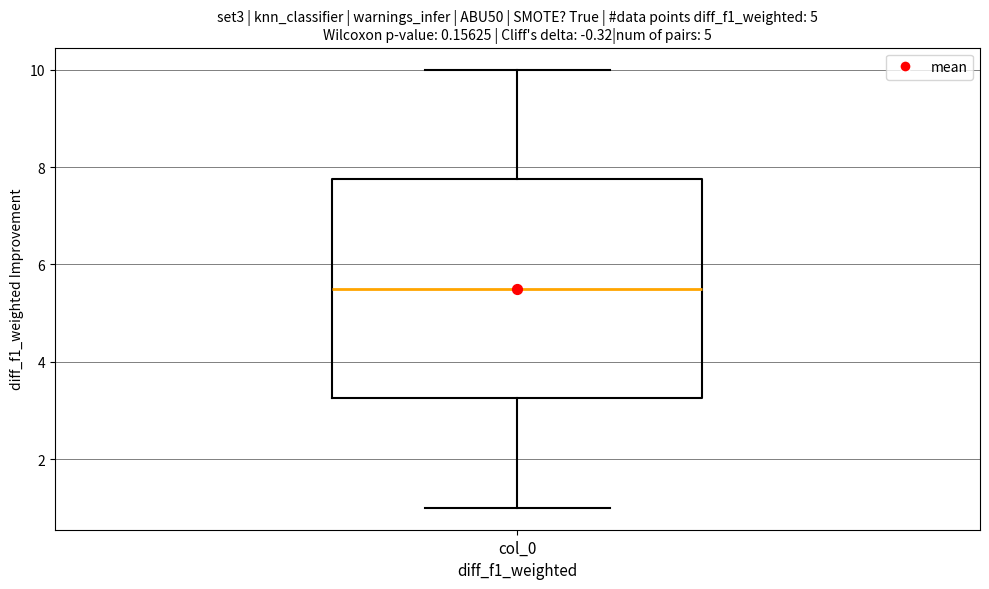

Read this box plot against the y-axis: the position of the median line, the range covered by the box, and the ends of both whiskers. The values are not printed on the chart, so give them approximately, as read against the axis.

median 5.6, box 3.2 to 7.8, whiskers 1.0 to 10.0